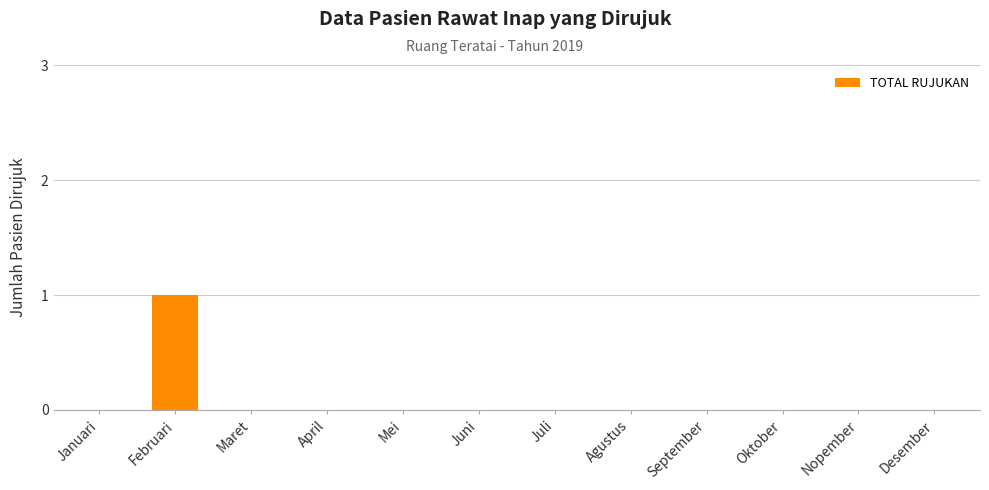

At which category does the chart reach its peak across all series?

Februari